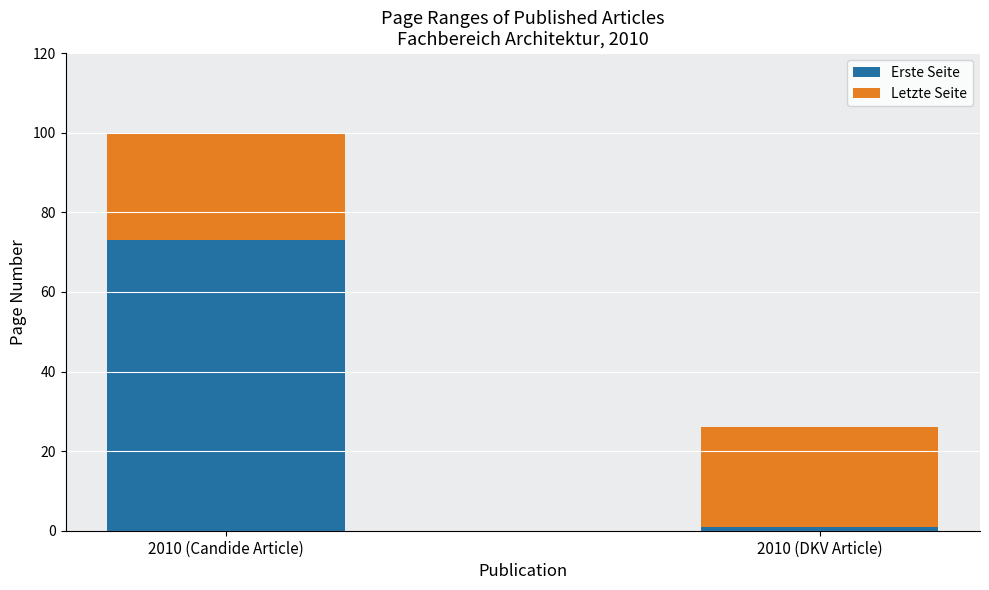

What is the sum of all Erste Seite values?

74